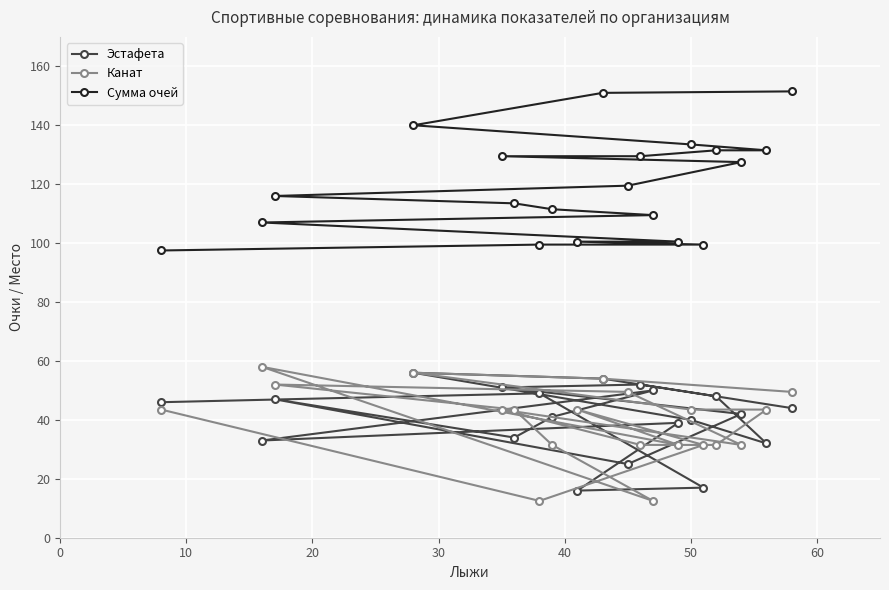

How many data points in Эстафета are less than 44?

10